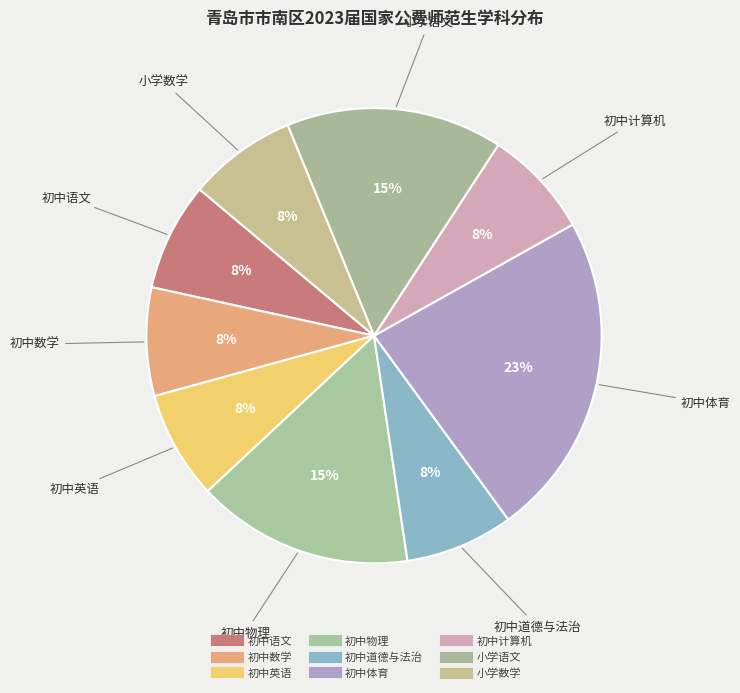

How many slices are in this pie chart?

9